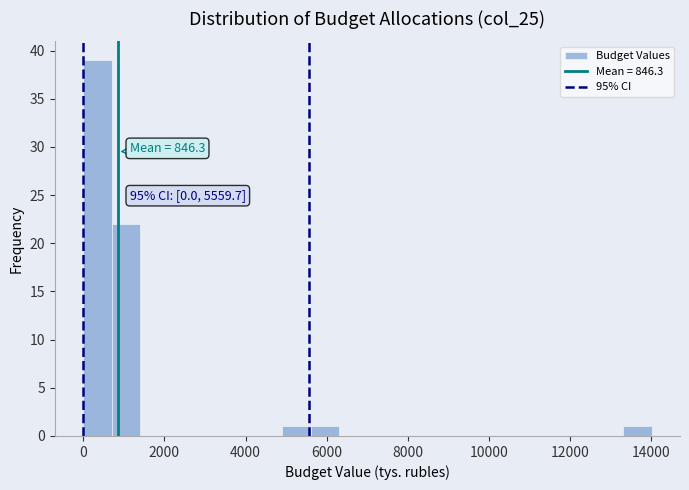

Around what value on the x-axis is the tallest bar? Give the approximate position of its centre, as read against the axis.

400